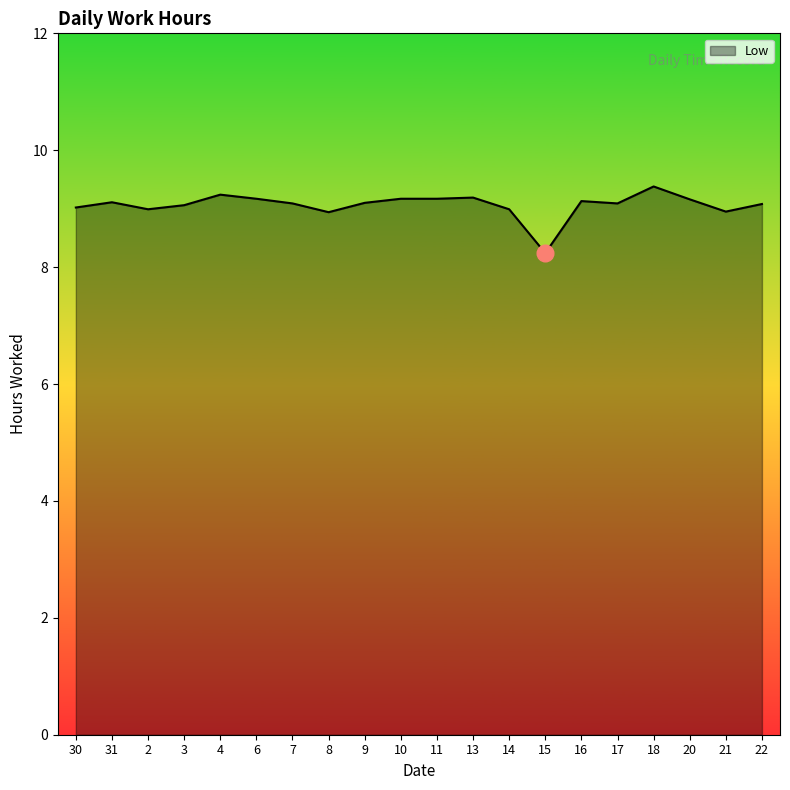

What is the ratio of the value at 7 to the value at 9?

1.0